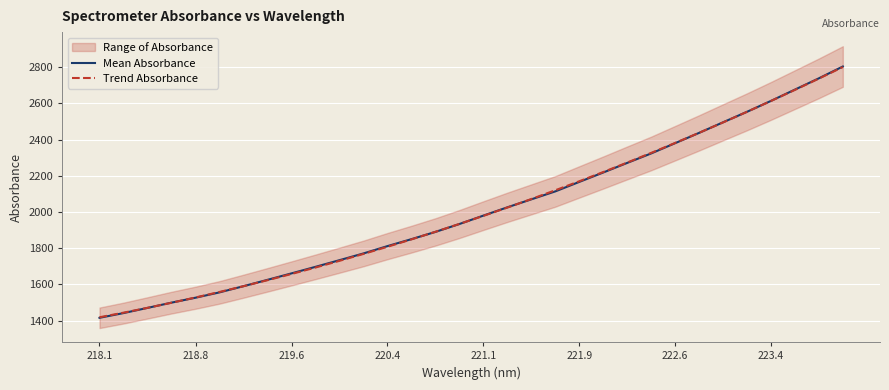

The value of Trend Absorbance at 219.6 is 1657.9. True or false?

True